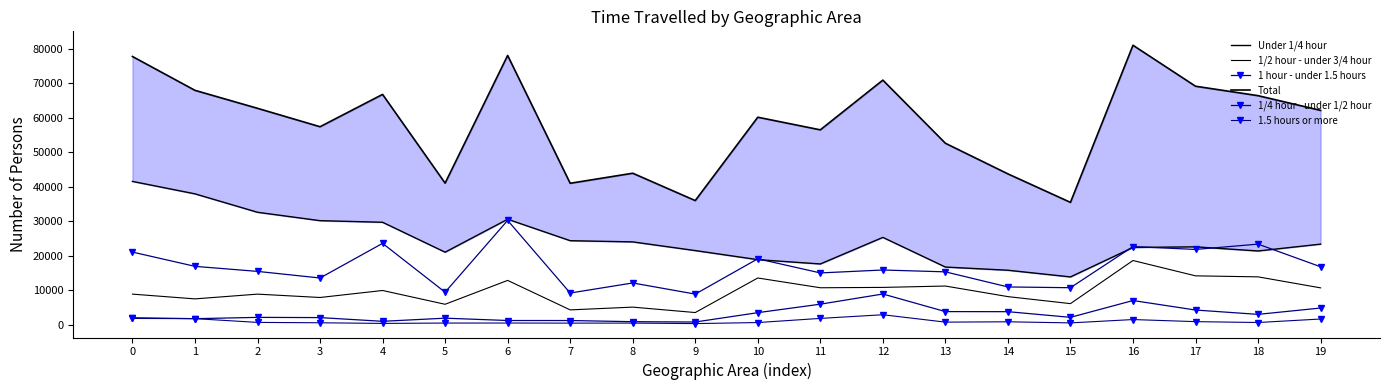

How many lines are shown in the chart?

6